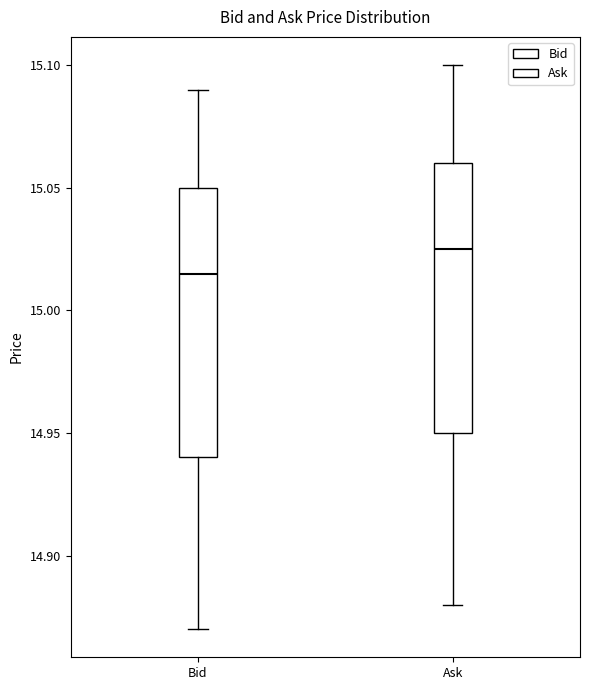

Reading left to right, transcribe this box plot: for each box, give where its median line is, the range the box spans, and where its two whiskers end, as read against the y-axis. The values are not printed on the chart, so give them approximately, as read against the axis.

Bid: median 15.015, box 14.940 to 15.050, whiskers 14.870 to 15.090
Ask: median 15.025, box 14.950 to 15.060, whiskers 14.880 to 15.100